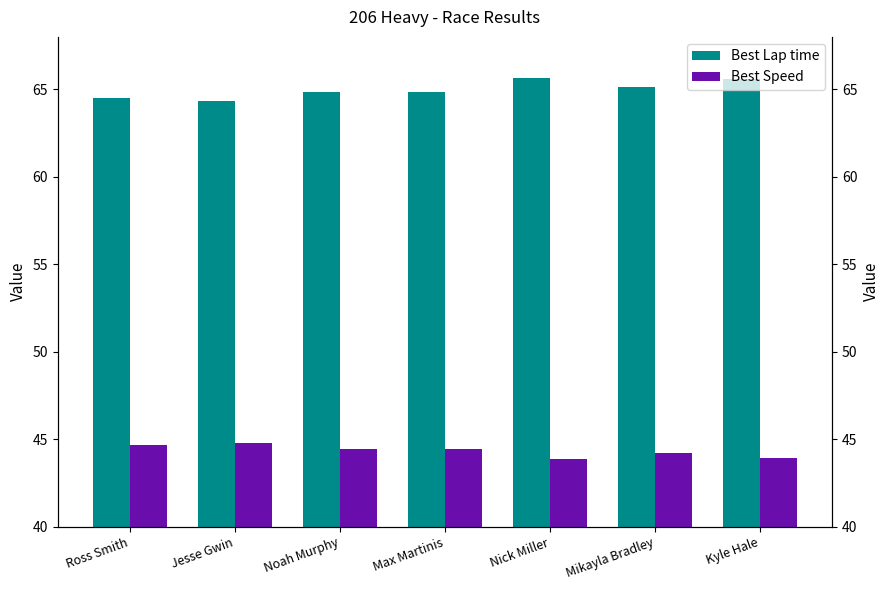

At which category is the sum across all series the highest?

Nick Miller